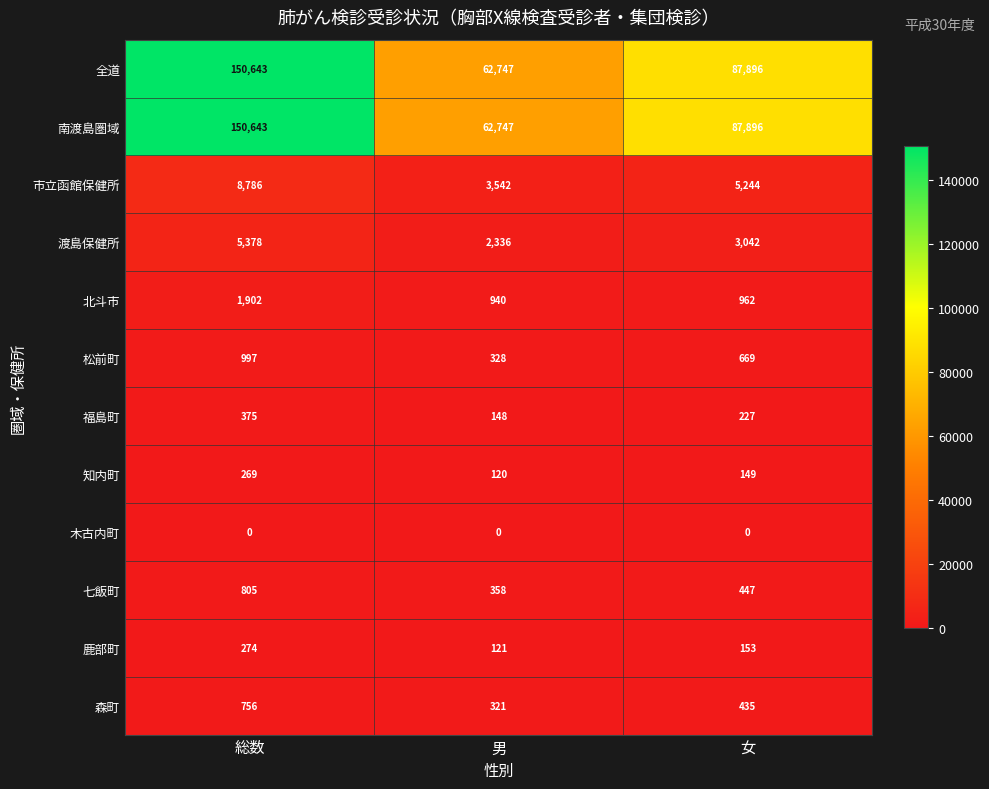

How many distinct data groups are displayed?

12